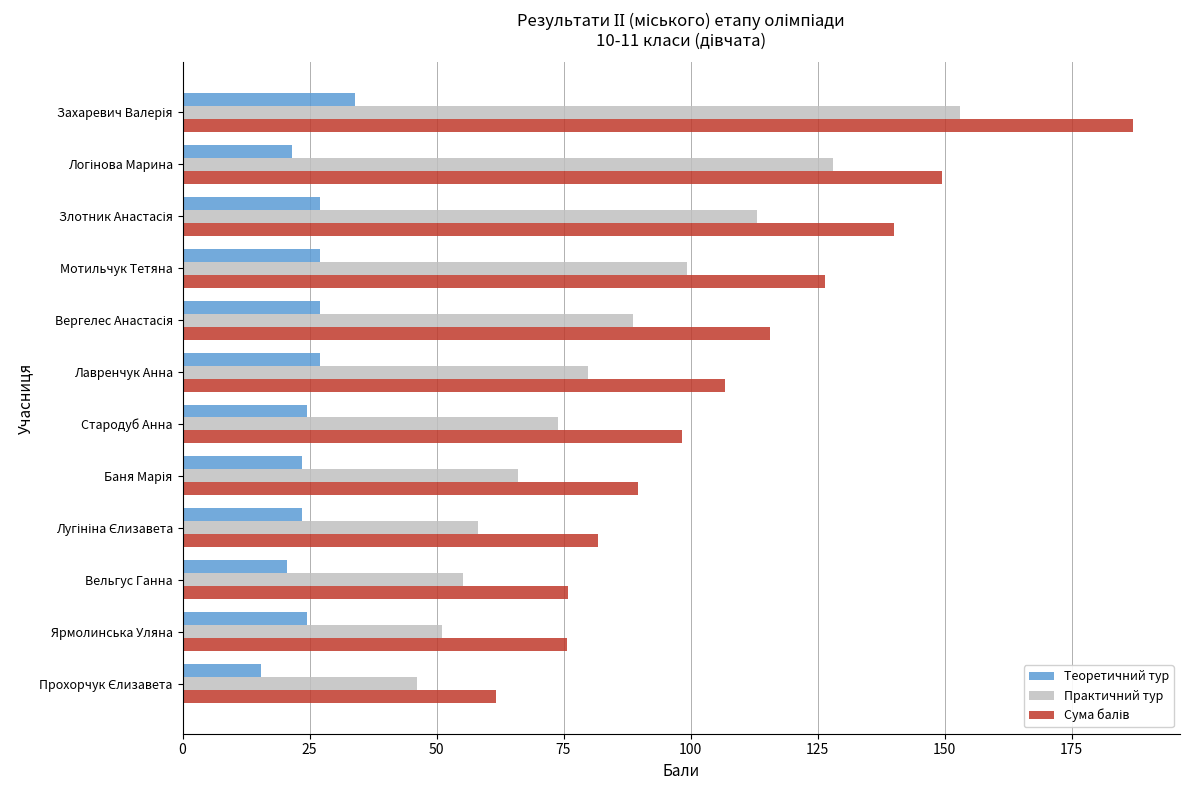

What is the difference between the highest and lowest values at Вельгус Ганна?

55.3